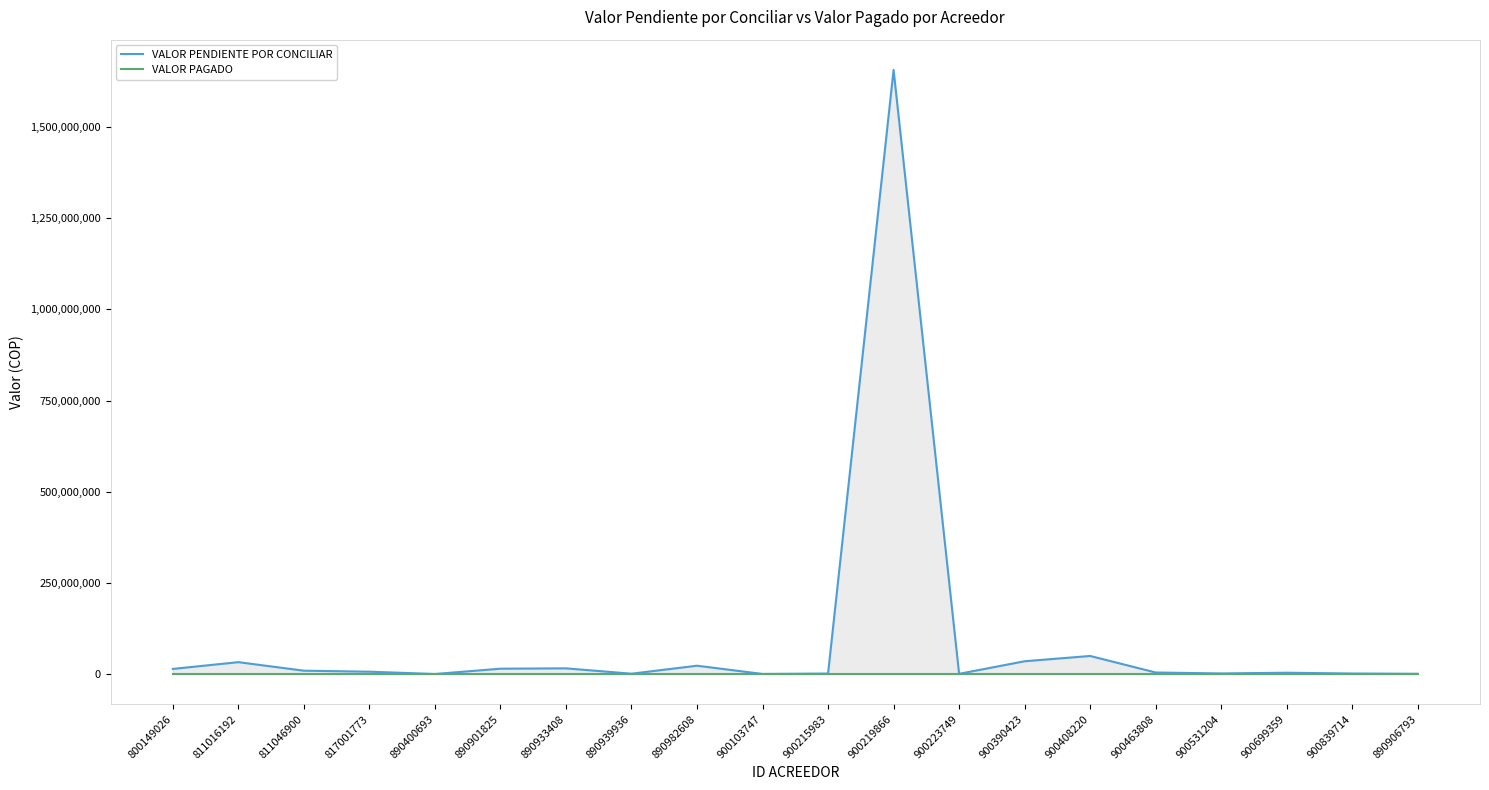

At which category is the sum across all series the highest?

900219866